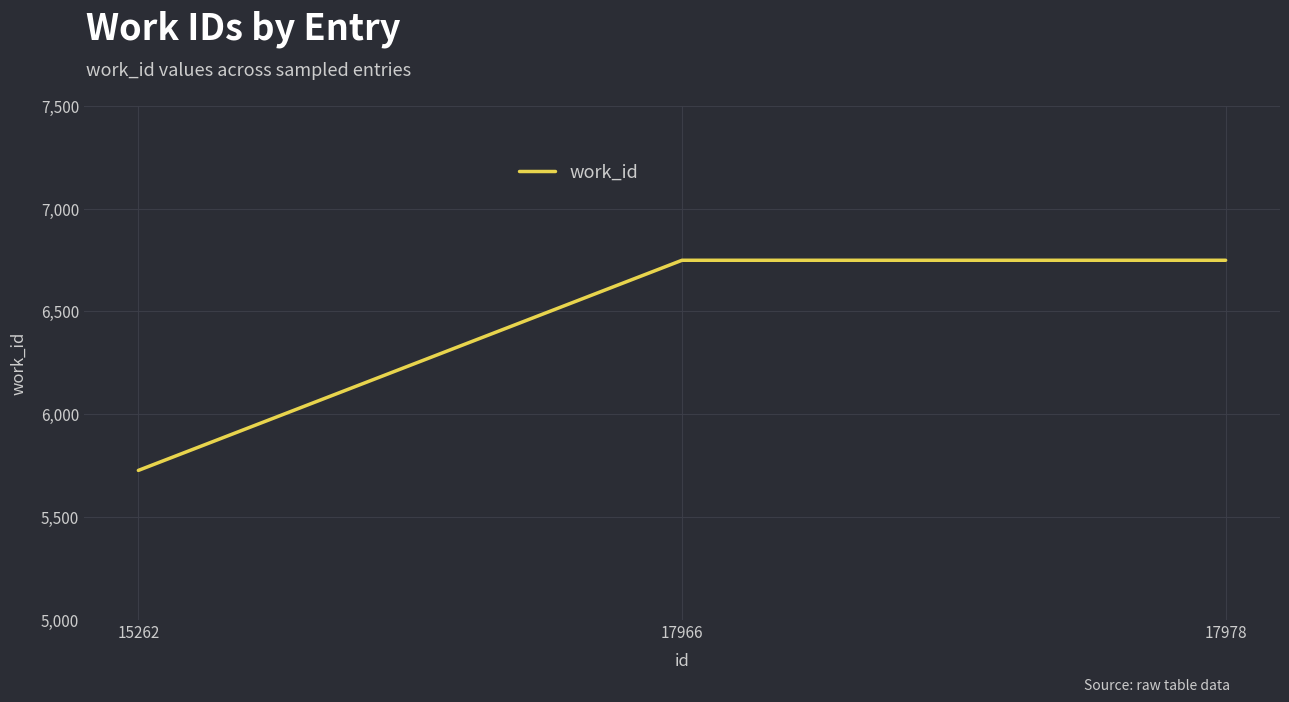

What is the greatest value displayed?

6749